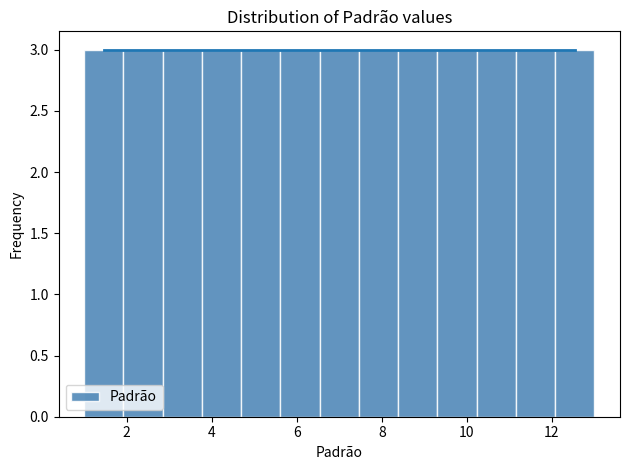

How tall is the bar that spans 2.8 to 3.8 on the x-axis? Neither the bar edges nor the heights are printed on the chart, so give them approximately, as read against the axes.

3